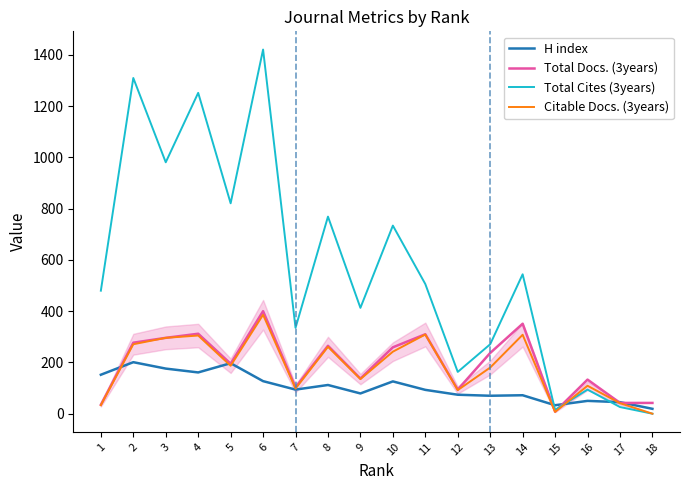

What is the difference between the second highest and second lowest values in the Total Docs. (3years) series?

316